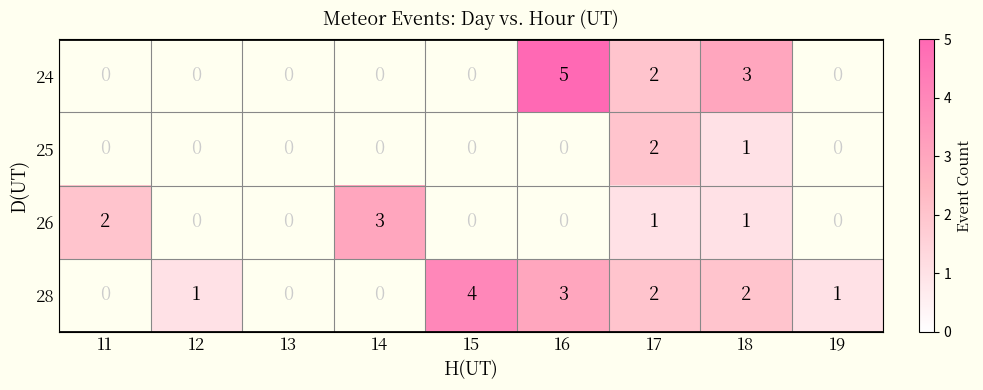

How many distinct data groups are displayed?

4